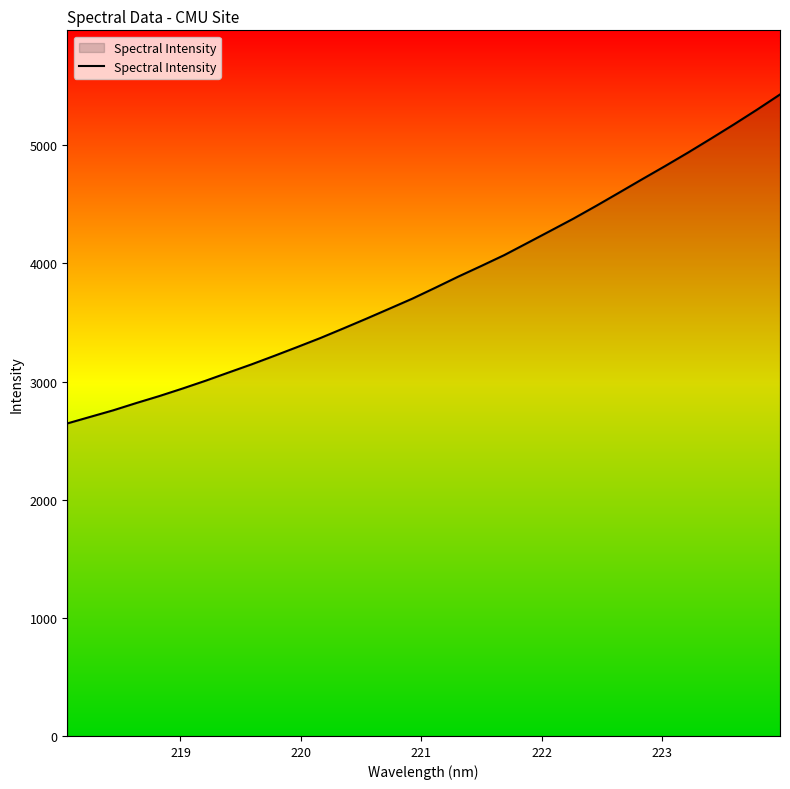

What is the greatest value displayed?

5430.6